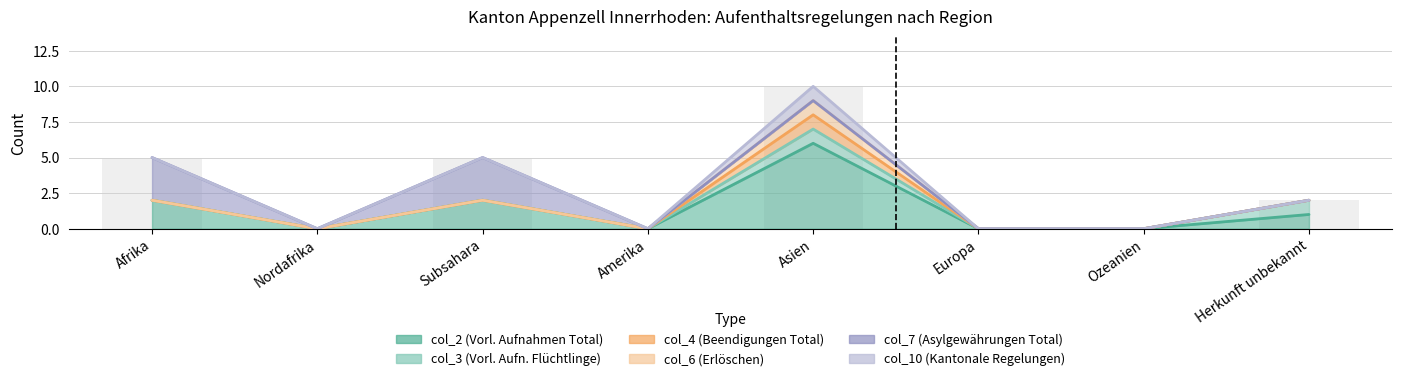

Does the chart contain any negative values?

No